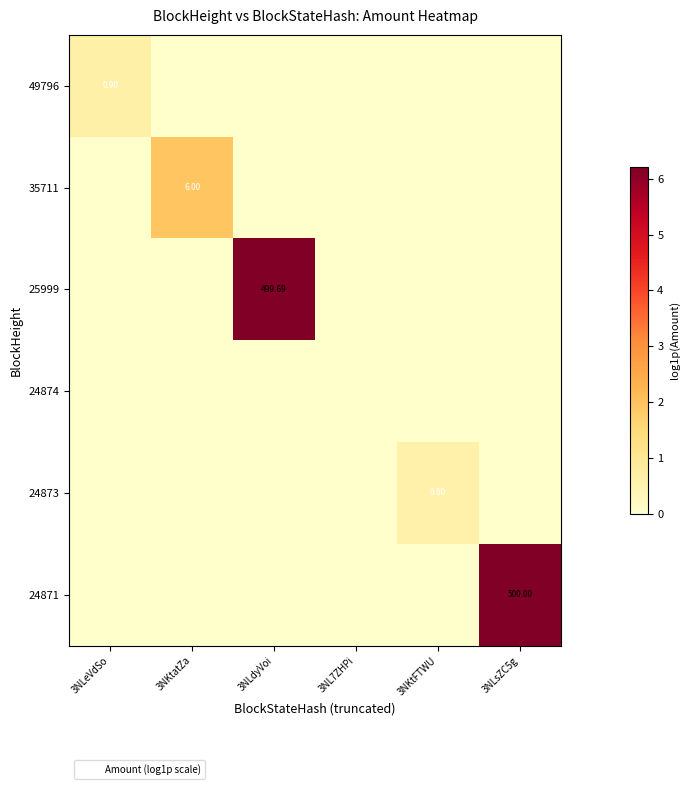

The 24873 series shows 0.6 at 3NKtFTWU. True or false?

True